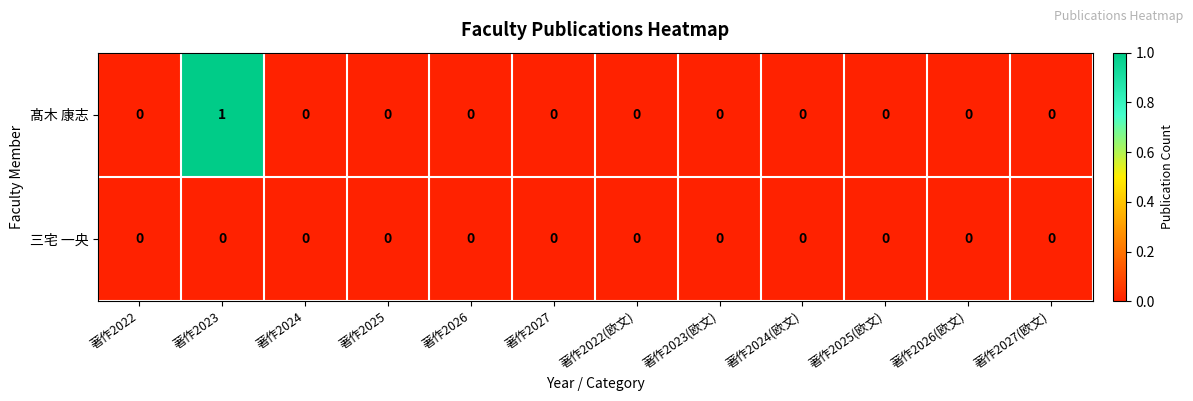

The 髙木 康志 series shows 0 at 著作2025. True or false?

True